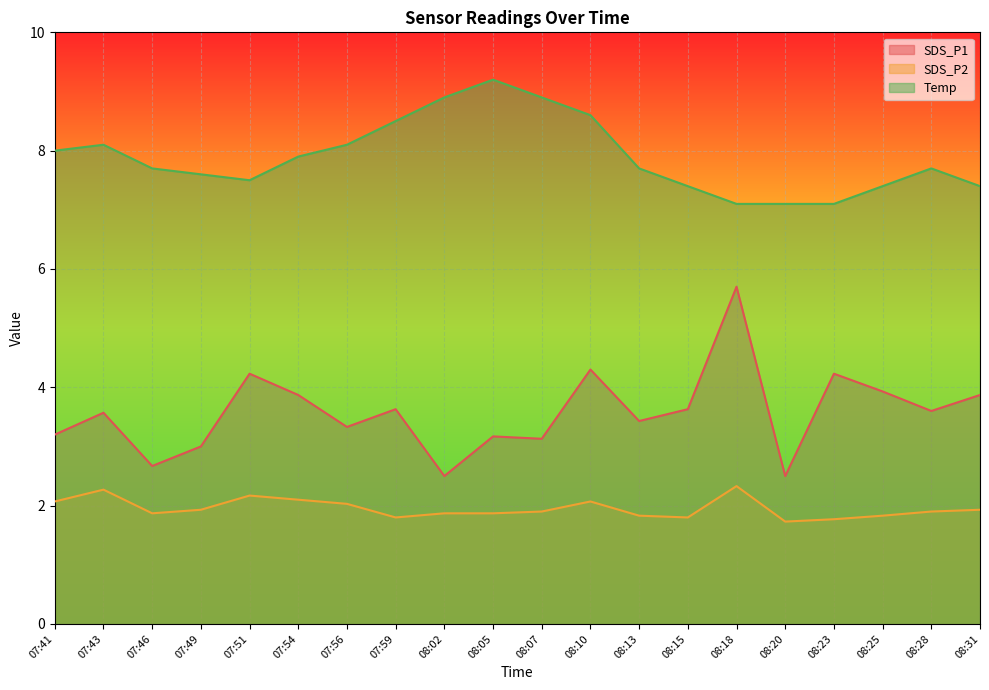

Which series changed the most between 07:56 and 08:20?

Temp